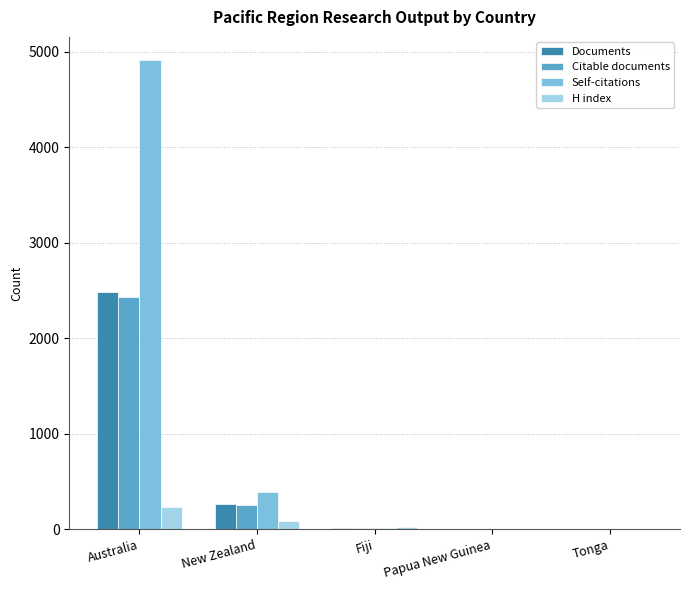

Which series has the largest total across all categories?

Self-citations